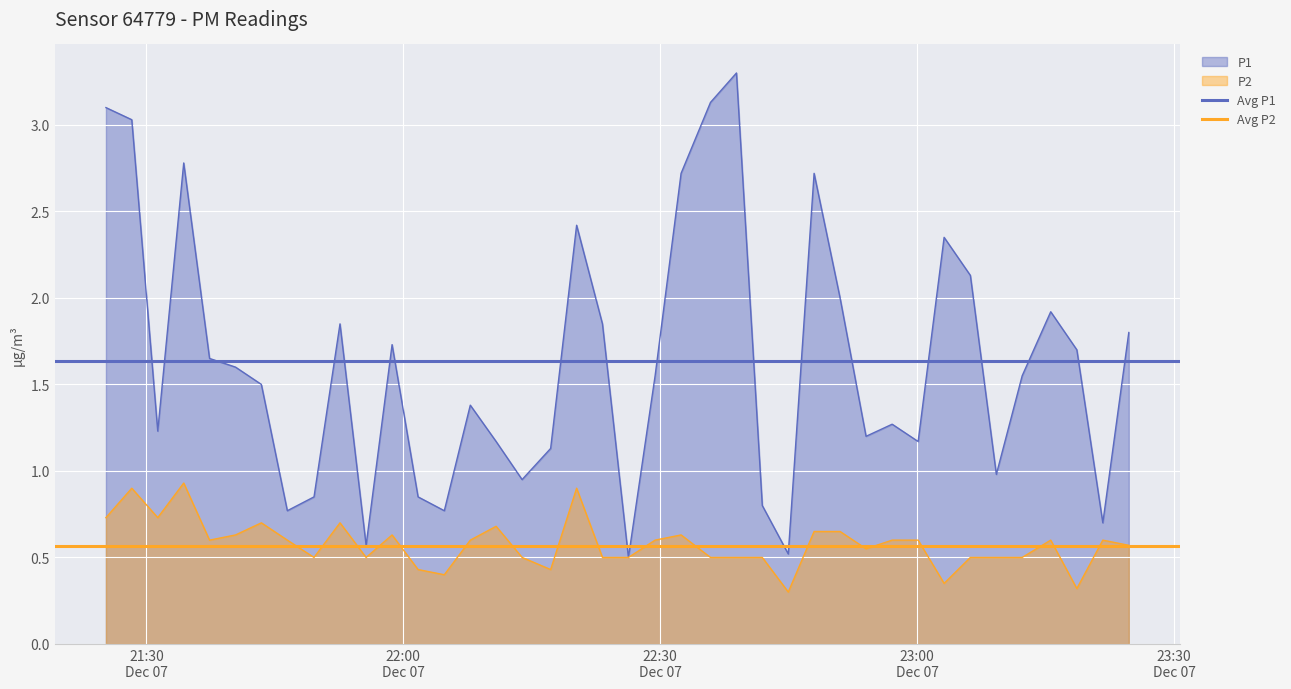

True or false: Avg P2 has a value of 1.0 at 21:30
Dec 07.

False